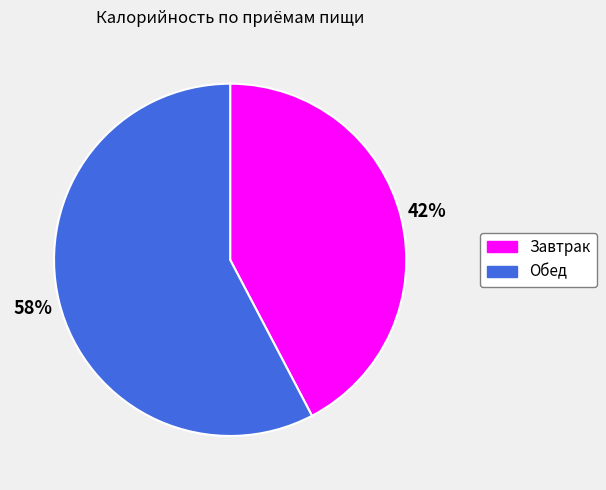

Between Завтрак and Обед, which is larger?

Обед